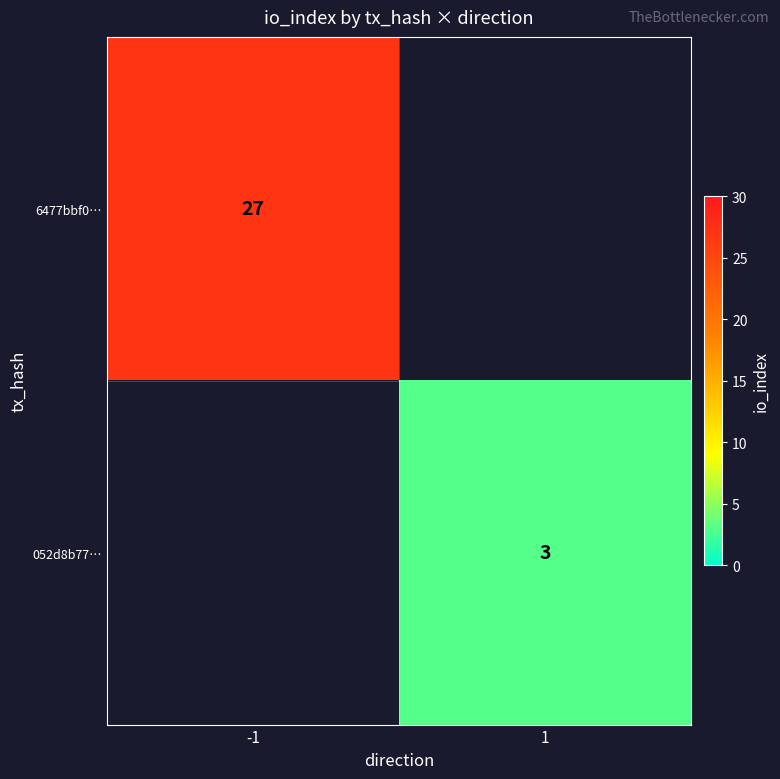

The 6477bbf0… series shows 16 at -1. True or false?

False